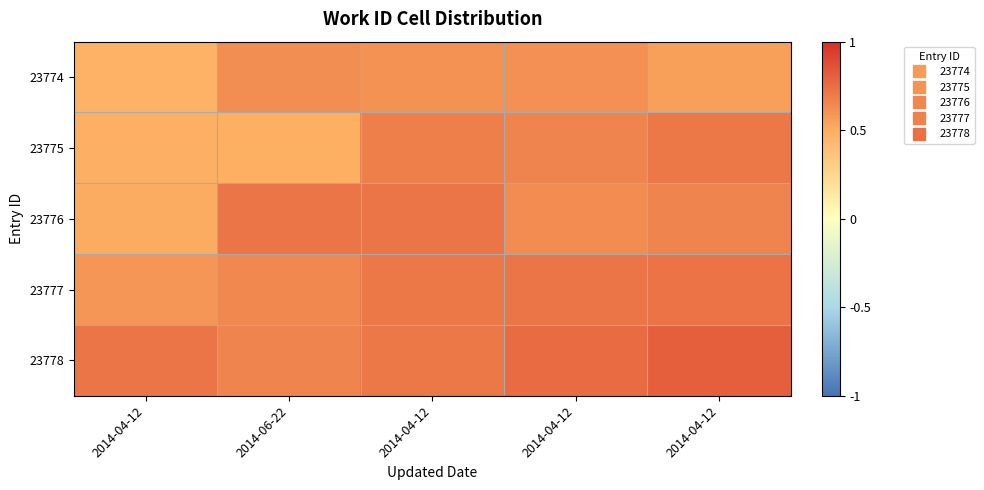

What is the spread (max minus min) of values at 2014-04-12?

0.2